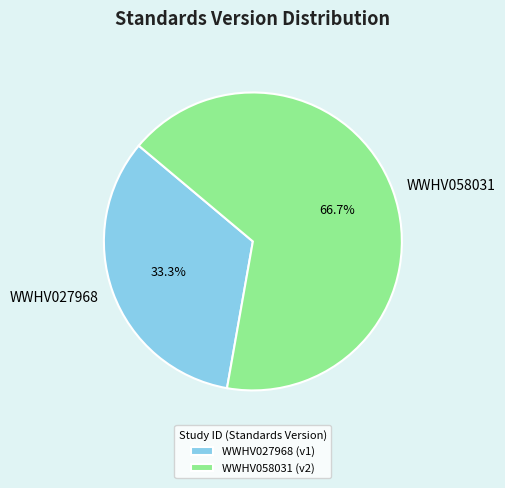

What is the smallest slice in the pie chart?

WWHV027968